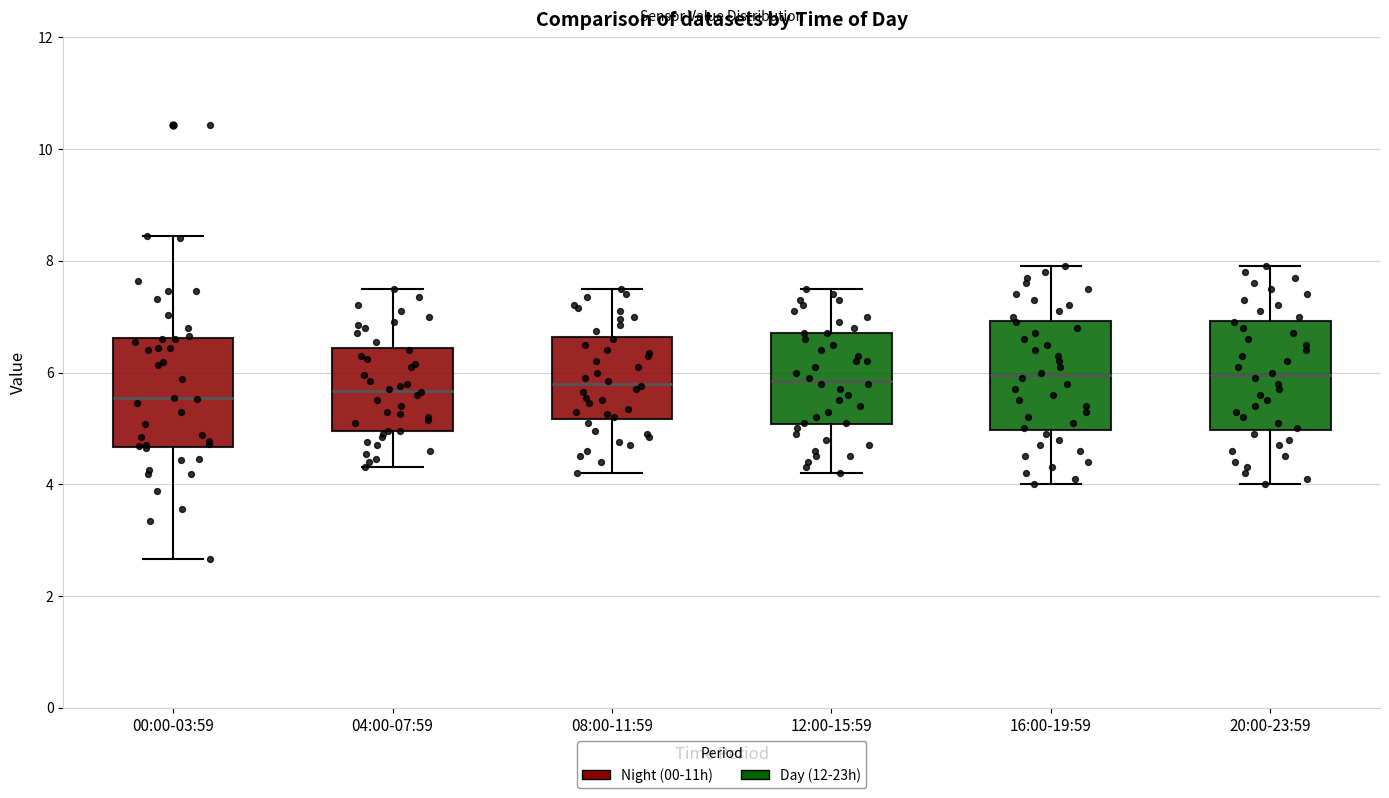

Reading left to right, read every box against the y-axis: the position of its median line, the range the box covers, and the ends of its whiskers. The values are not printed on the chart, so give them approximately, as read against the axis.

00:00-03:59: median 5.6, box 4.6 to 6.6, whiskers 2.6 to 8.4
04:00-07:59: median 5.6, box 5.0 to 6.4, whiskers 4.4 to 7.6
08:00-11:59: median 5.8, box 5.2 to 6.6, whiskers 4.2 to 7.6
12:00-15:59: median 5.8, box 5.0 to 6.8, whiskers 4.2 to 7.6
16:00-19:59: median 6.0, box 5.0 to 7.0, whiskers 4.0 to 8.0
20:00-23:59: median 6.0, box 5.0 to 7.0, whiskers 4.0 to 8.0